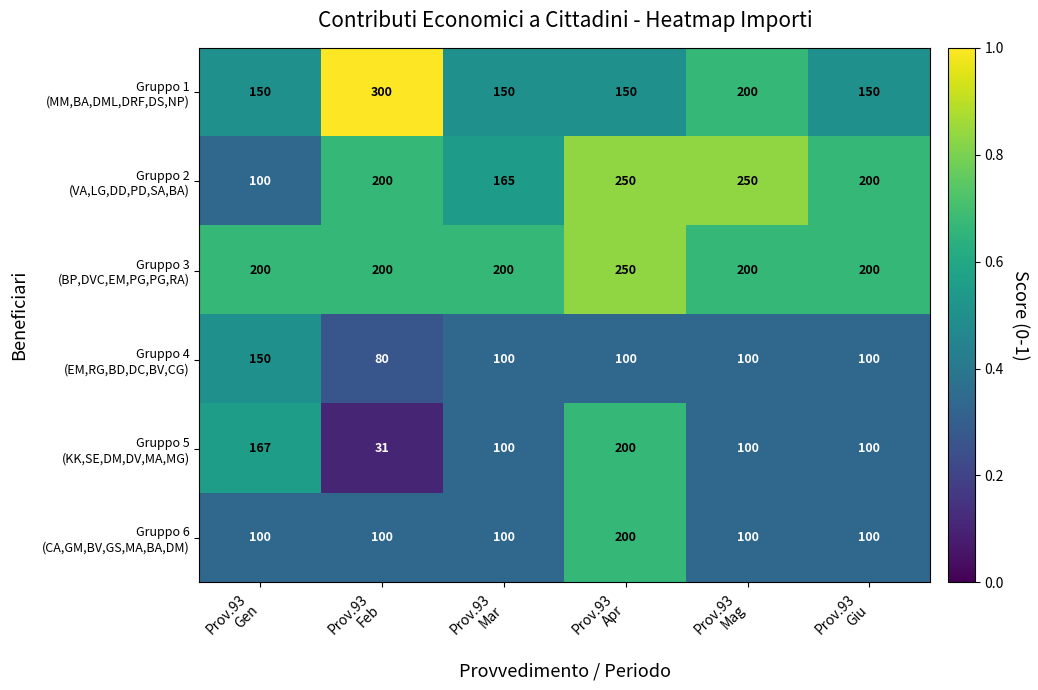

At how many categories does at least one series exceed 226?

3